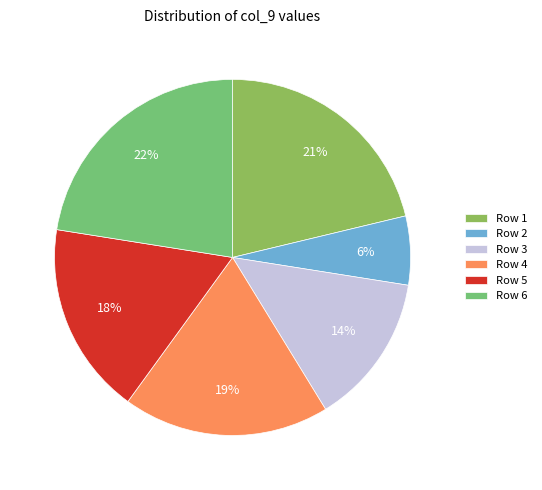

How many segments does this pie chart have?

6